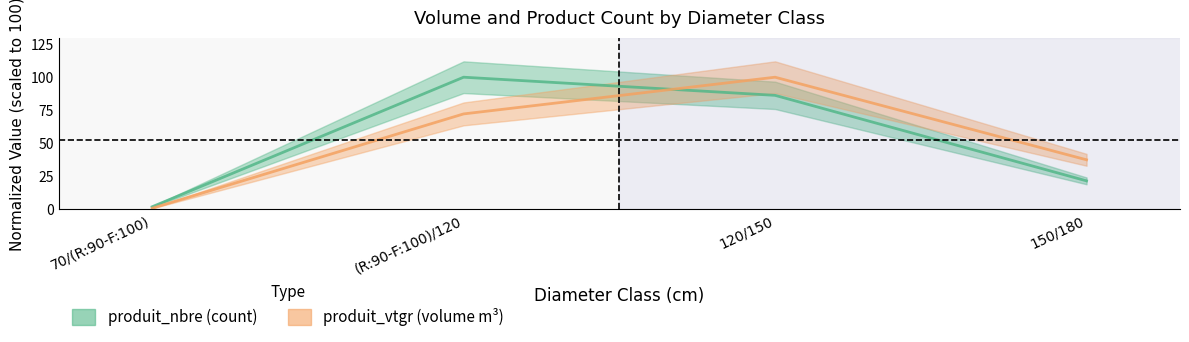

Rank the series by their average value, from lowest to highest.

produit_nbre, produit_vtgr